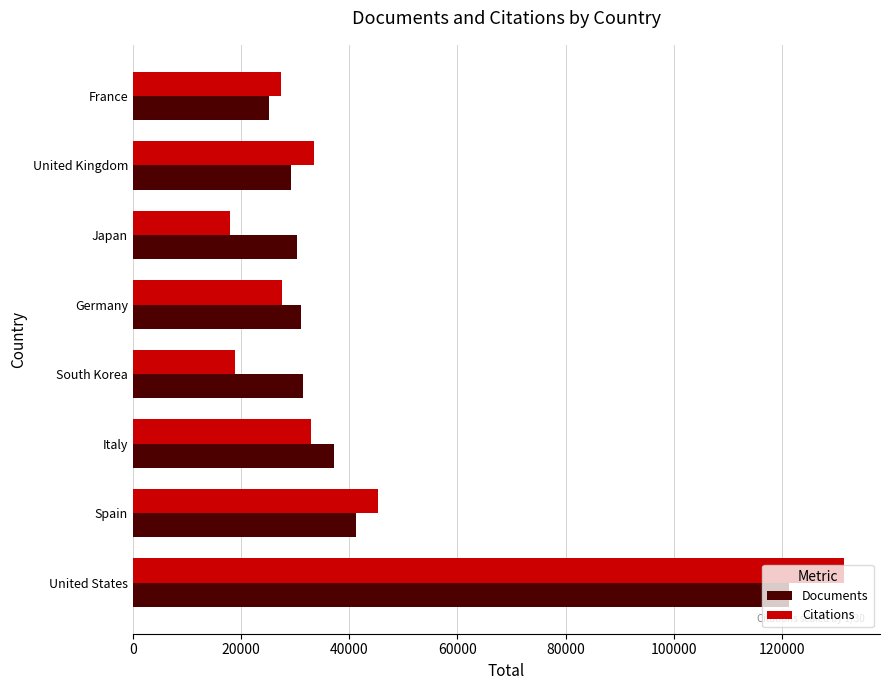

What is the difference between the highest and lowest values at United States?

10203.2